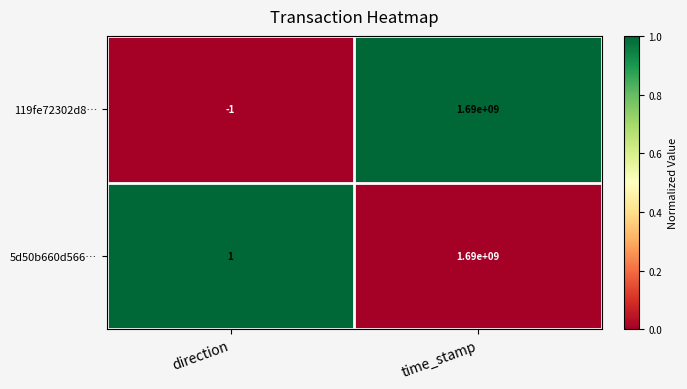

What is the total value across all series at time_stamp?

3380000000